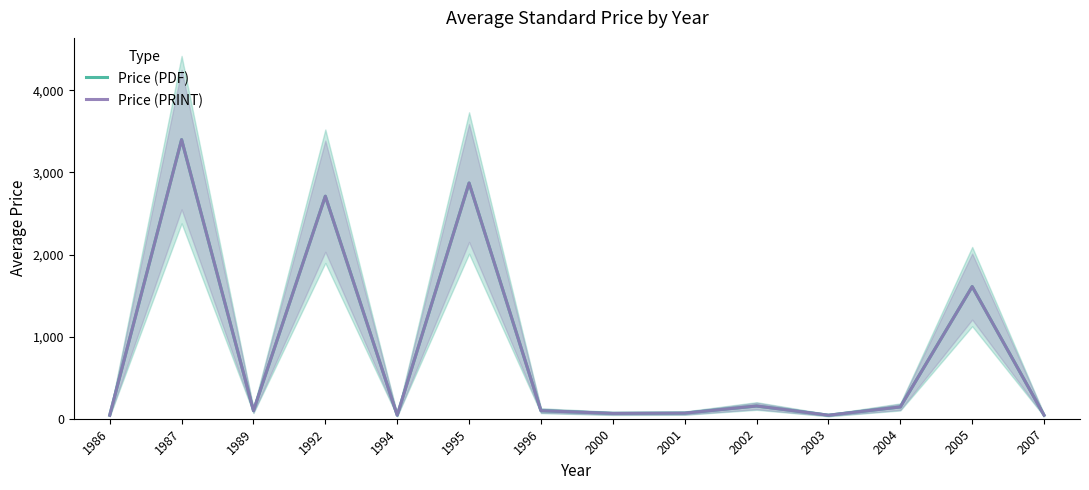

How many interior local valleys does the Price (PRINT) series have?

4